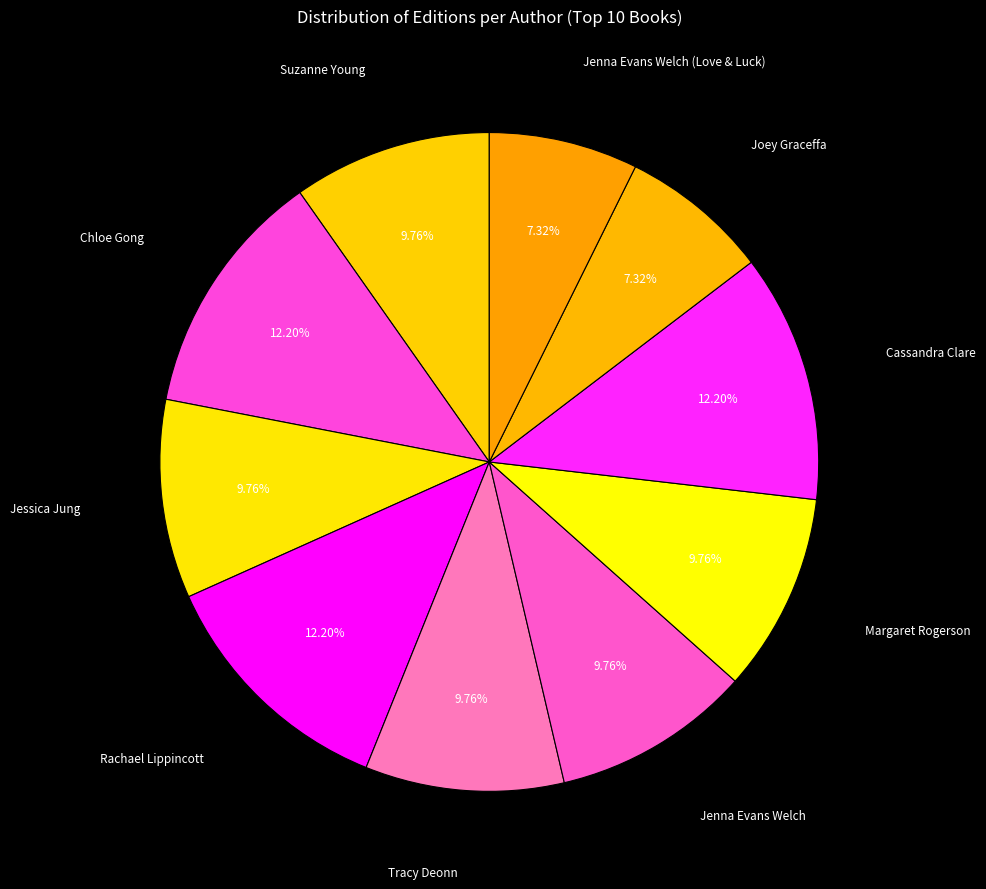

How many segments does this pie chart have?

10